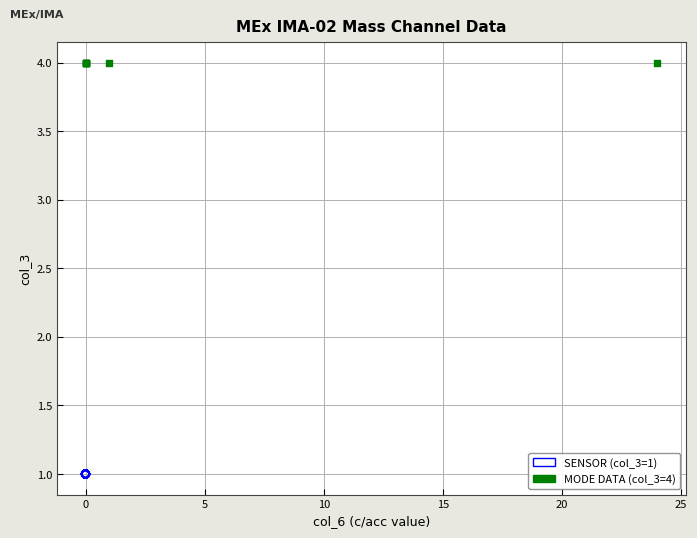

Which series contains the highest Y value?

MODE DATA (col_3=4)